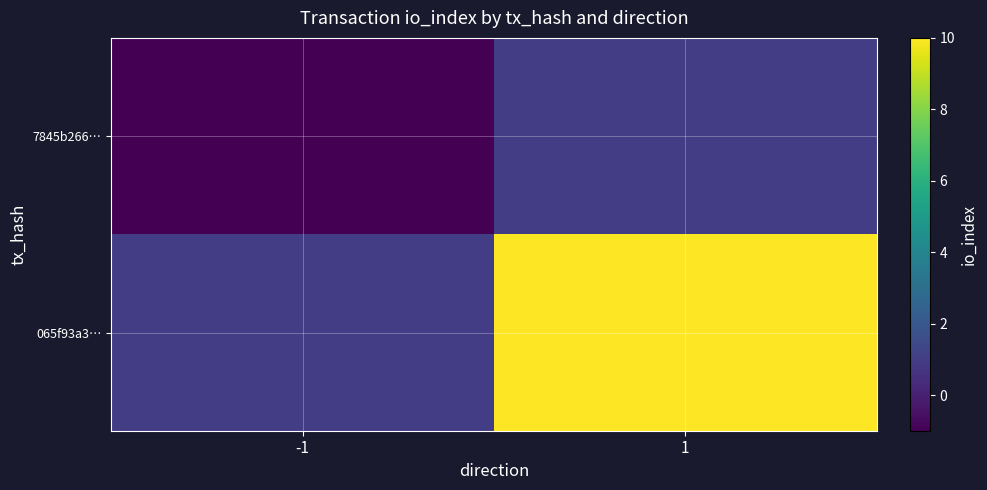

List the series in order of their peak value, lowest first.

7845b266…, 065f93a3…